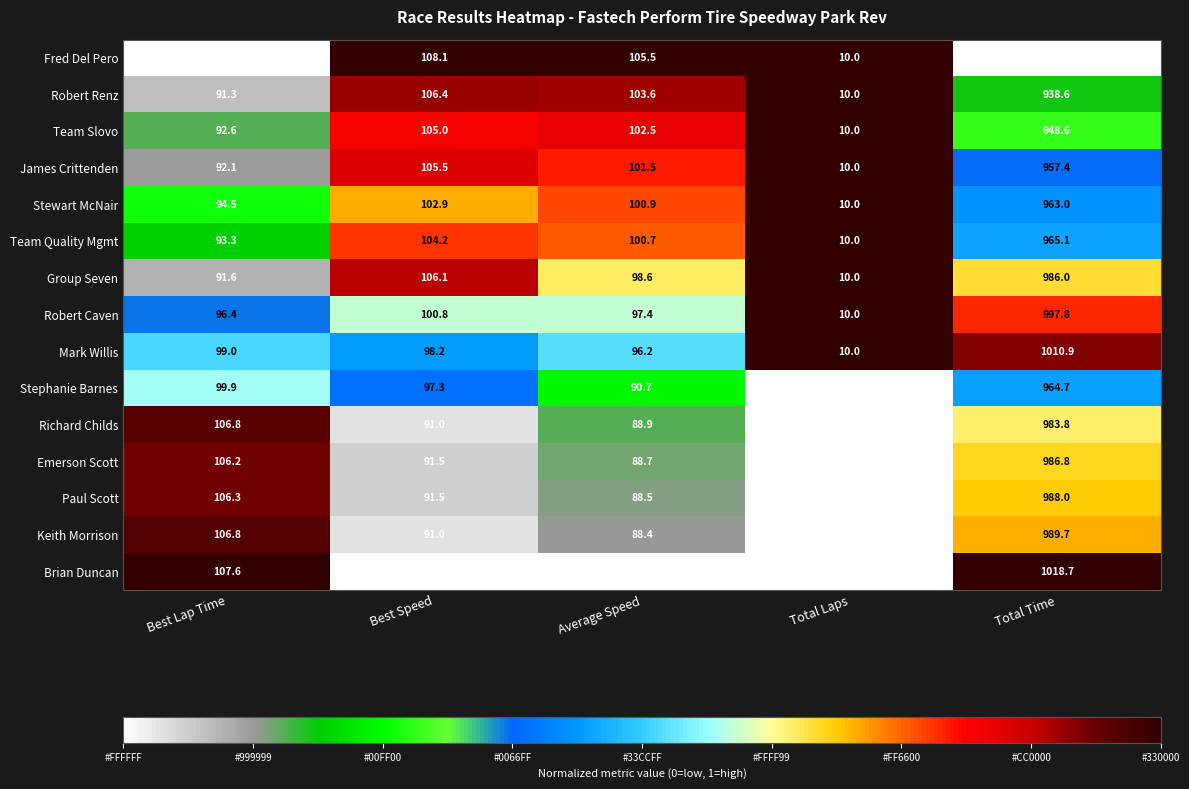

What is the minimum value for Mark Willis?

10.0